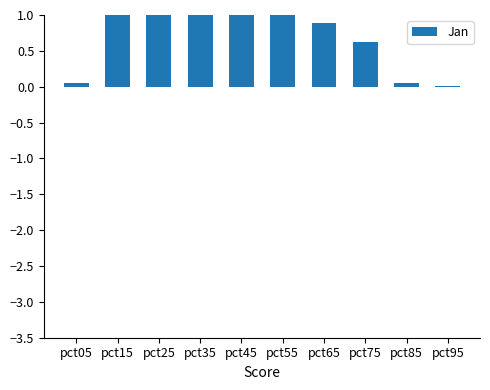

What is the value of the 3rd bar from the left?

1.8